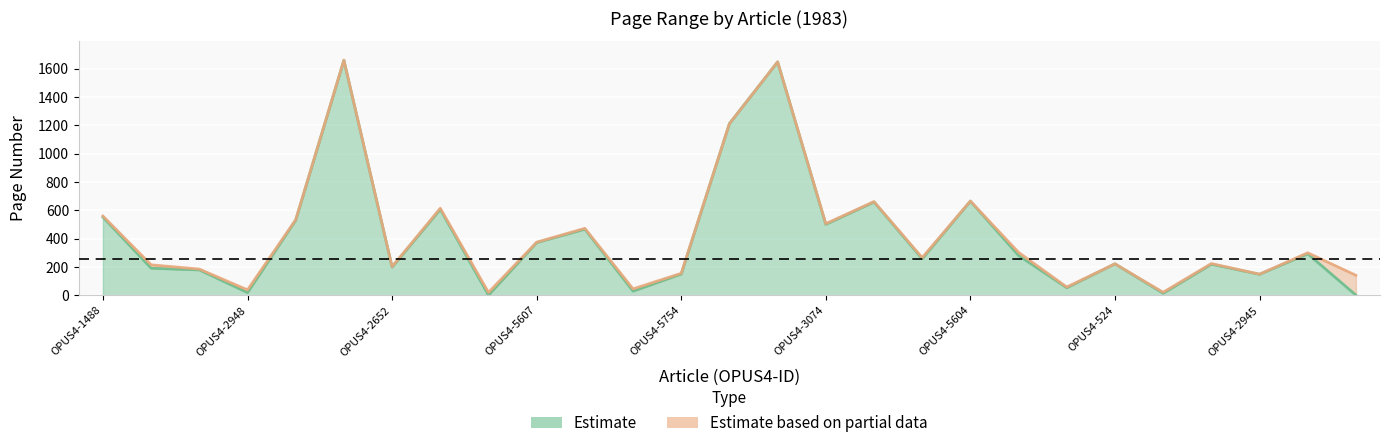

Count the number of data series in this chart.

2